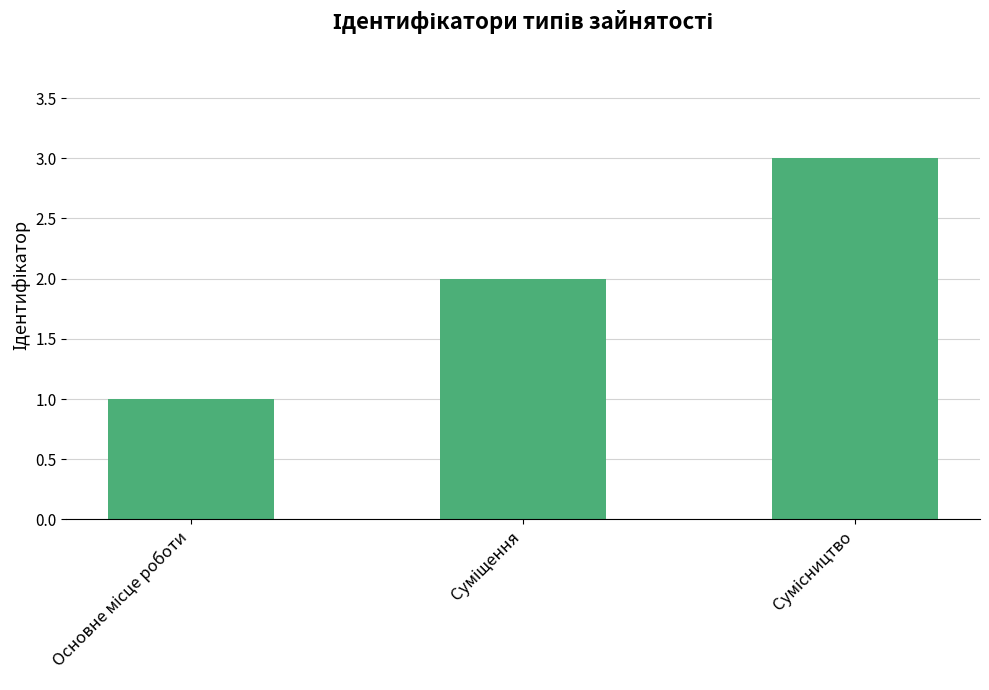

Does the chart contain stacked bars?

No